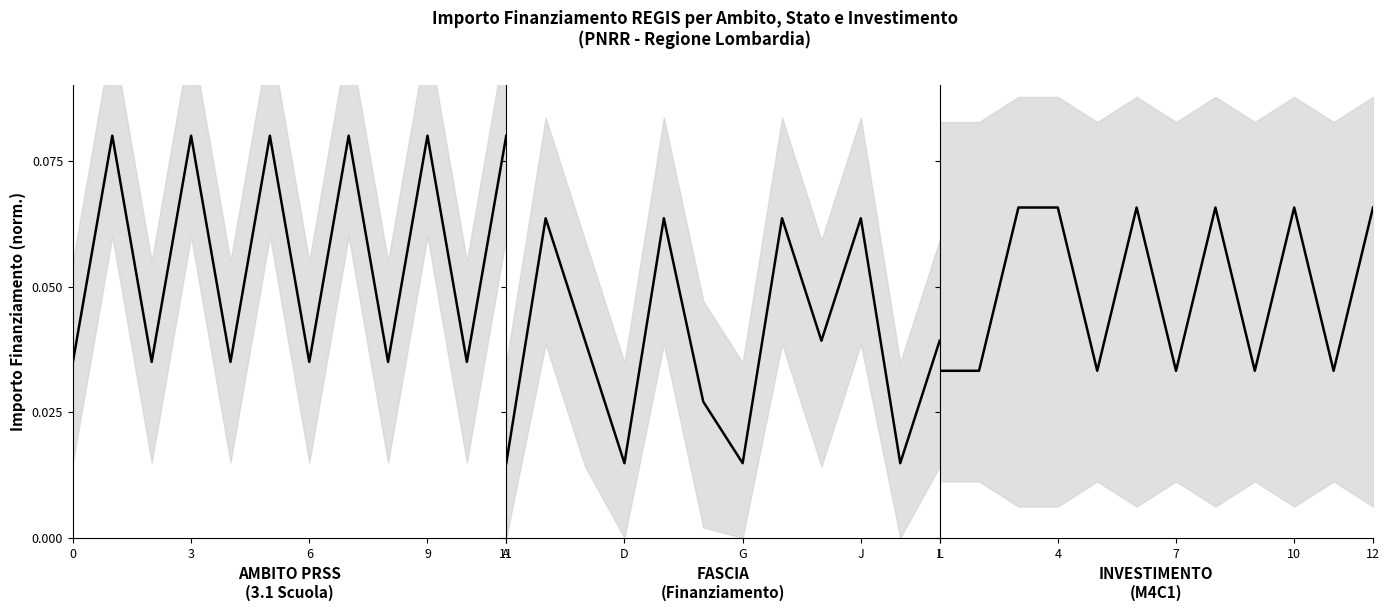

At which category is the sum across all series the highest?

7